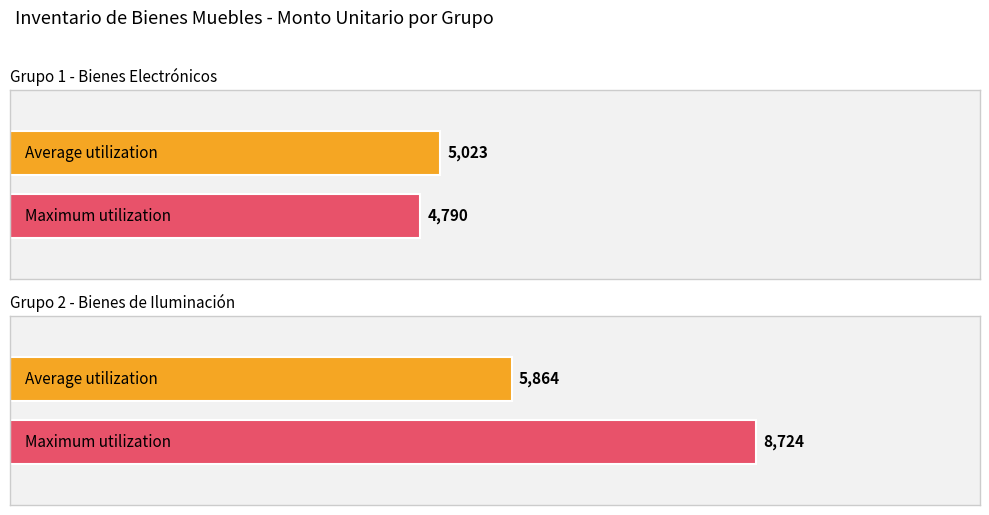

The value of Average utilization at MAQ.OVER LOCK is 15834.2. True or false?

False